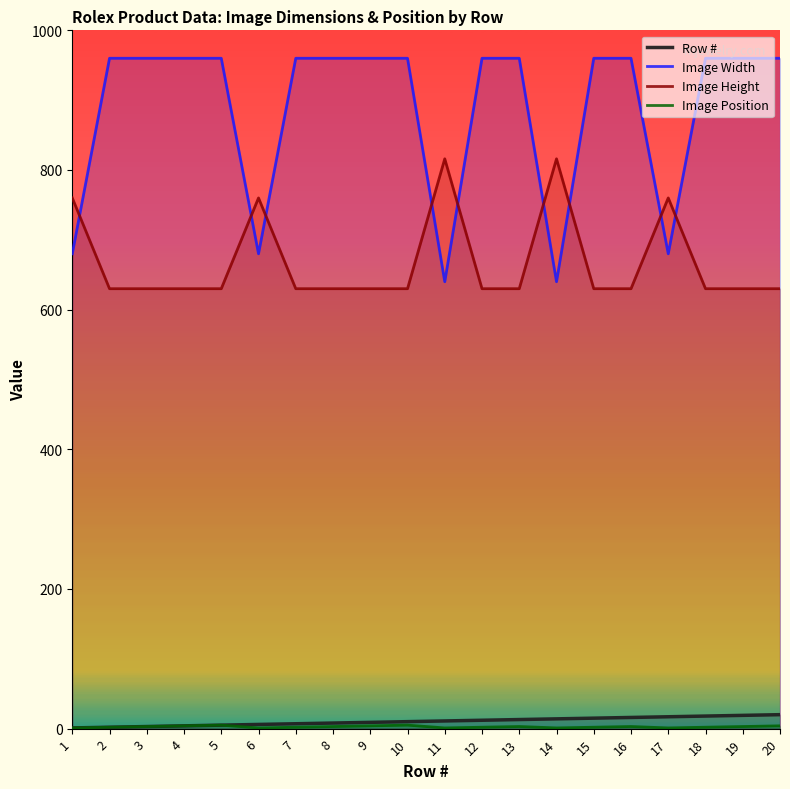

Does the chart have visible grid lines?

No